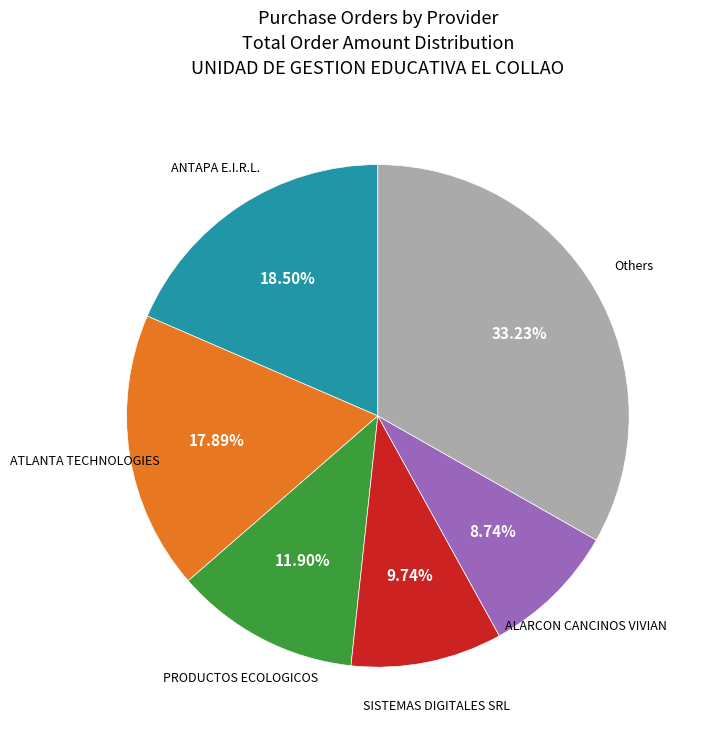

Is the sum of ATLANTA TECHNOLOGIES and Others greater than half?

Yes